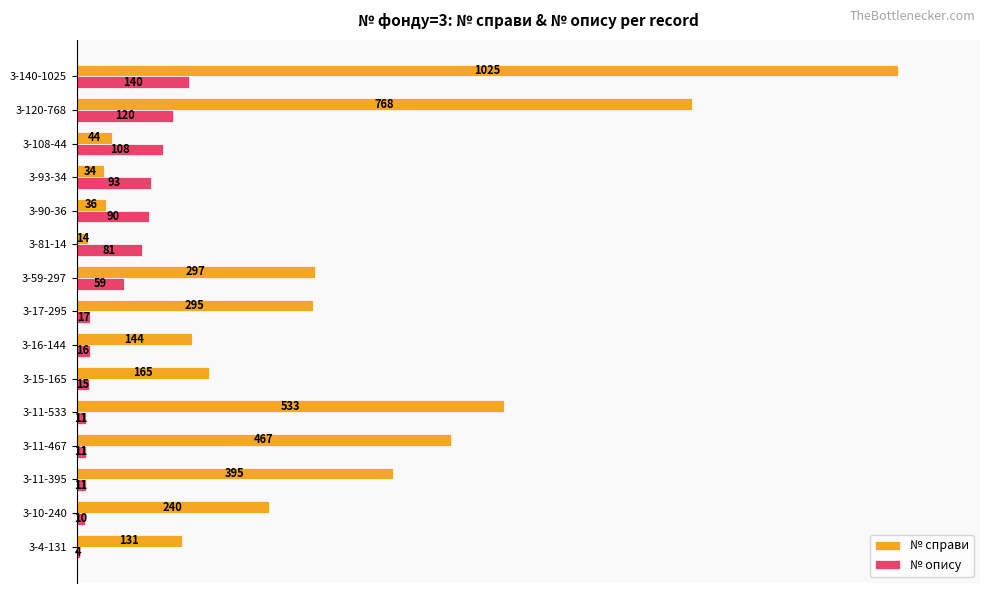

What are all the series names shown in the legend?

№ справи, № опису